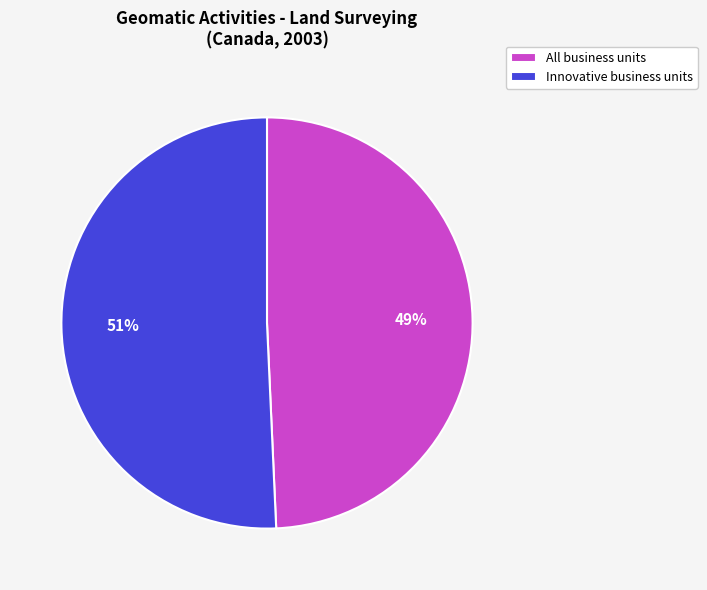

True or false: All business units accounts for 49% of the total.

True